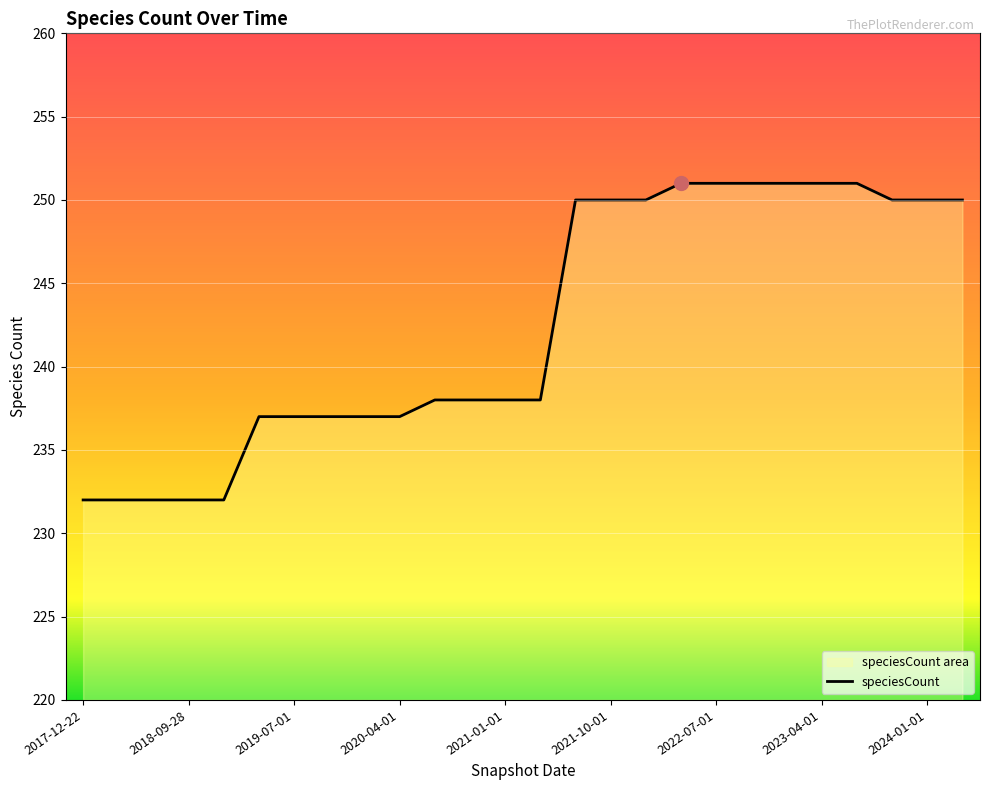

How many values are below 238?

10